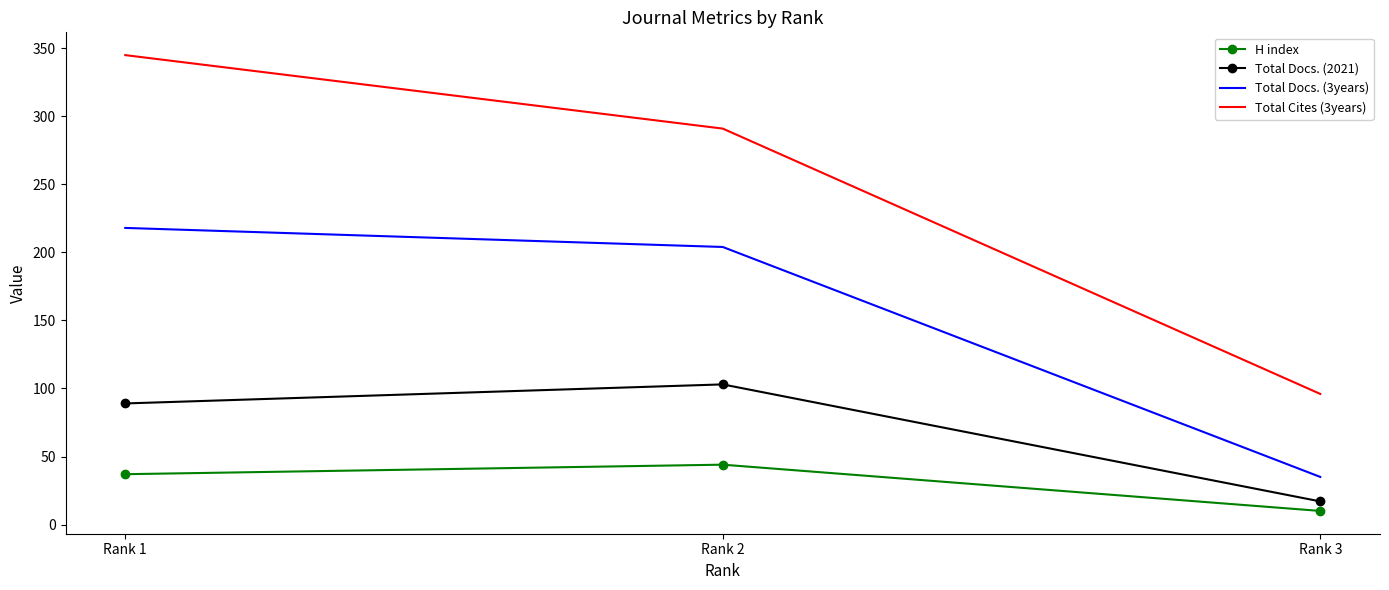

Which label corresponds to the smallest value in the chart?

Rank 3